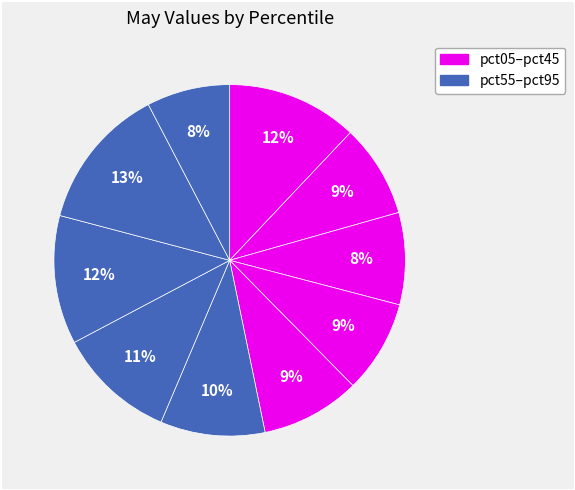

What is the smallest slice in the pie chart?

pct95